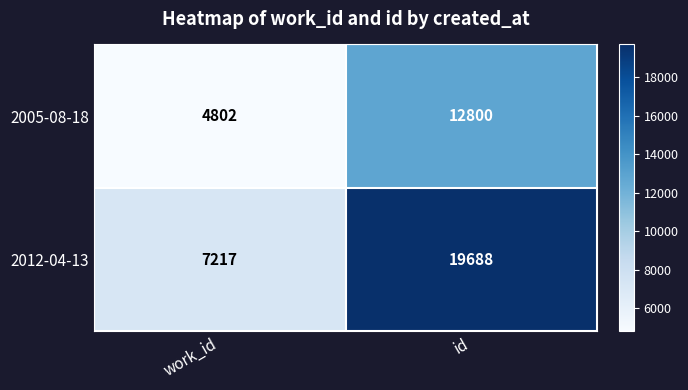

At how many categories does at least one series exceed 4968?

2